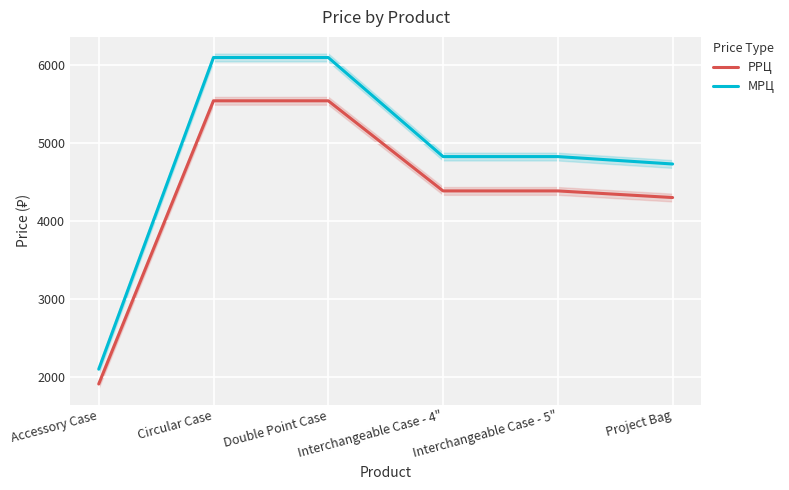

Which category has the highest value in the МРЦ series?

Circular Case